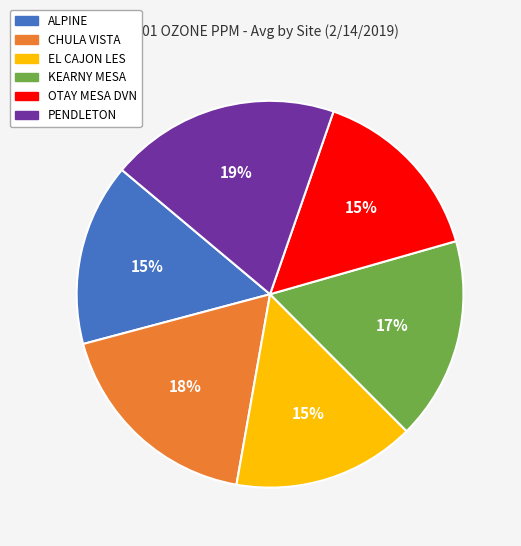

Between KEARNY MESA and CHULA VISTA, which is larger?

CHULA VISTA